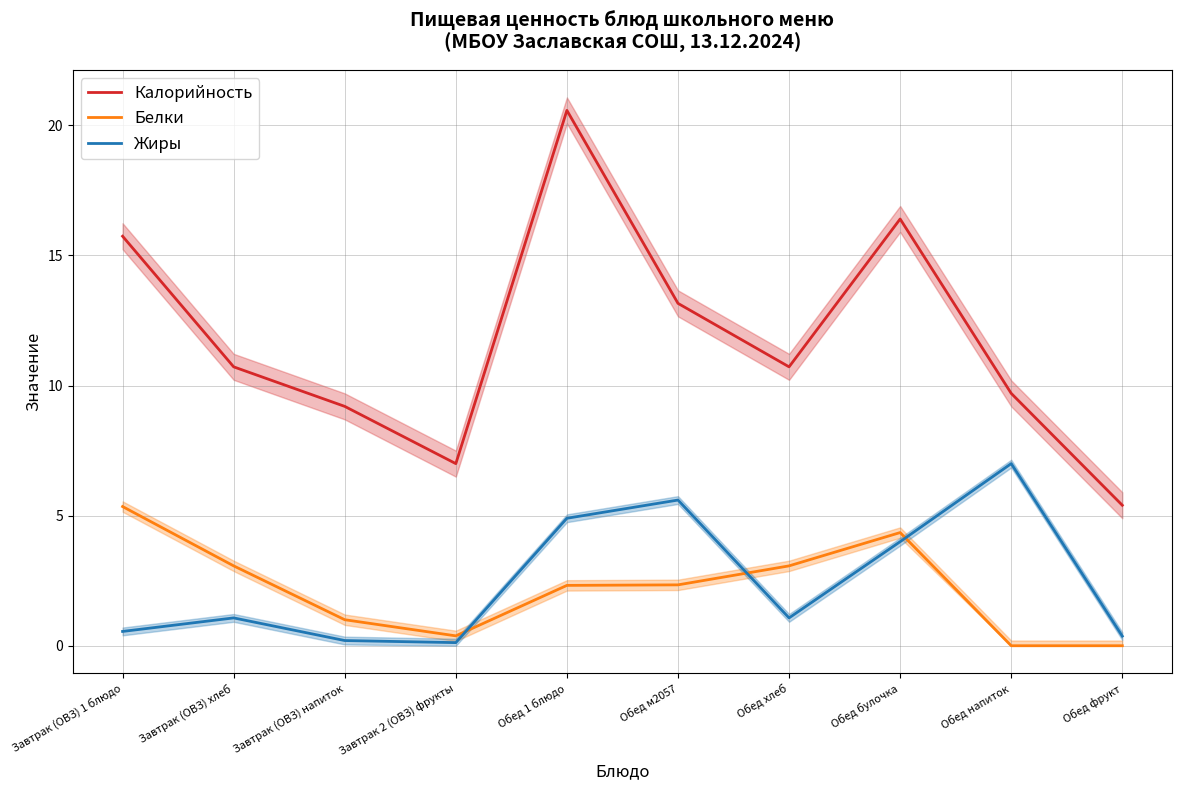

At which label is Калорийность closest to 12?

Обед м2057